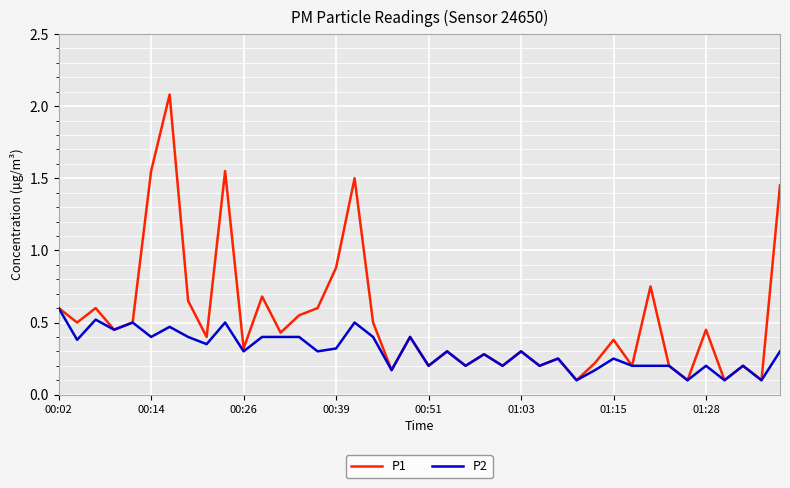

Which series has the largest range (max minus min)?

P1